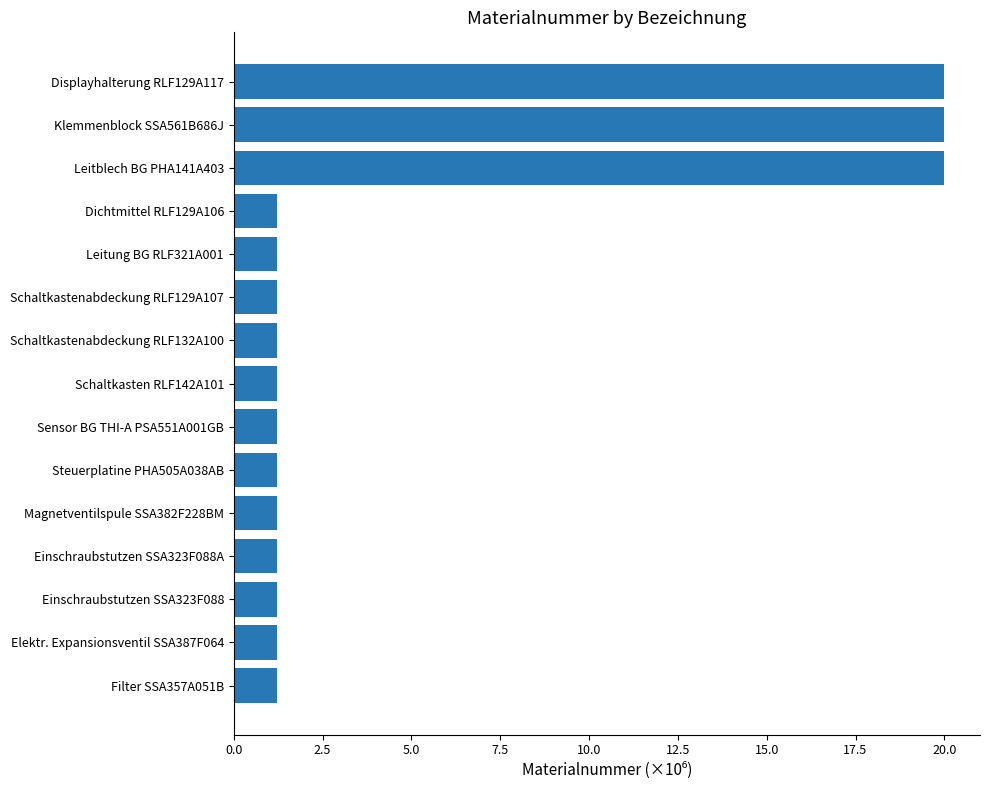

The value at Einschraubstutzen SSA323F088A is 2.2. True or false?

False